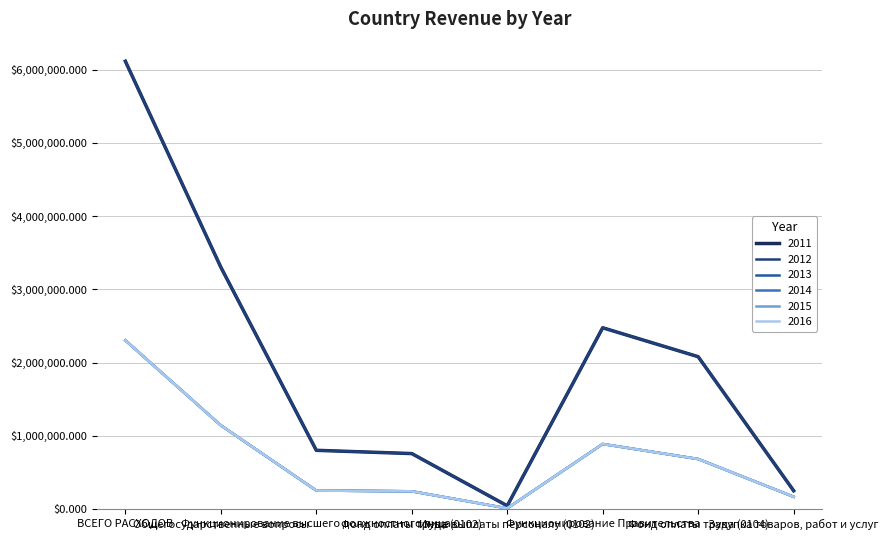

Does the chart have visible grid lines?

Yes